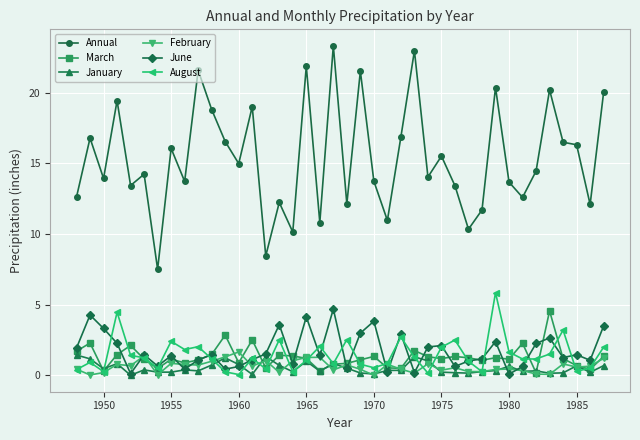

Which series has the largest range (max minus min)?

Annual